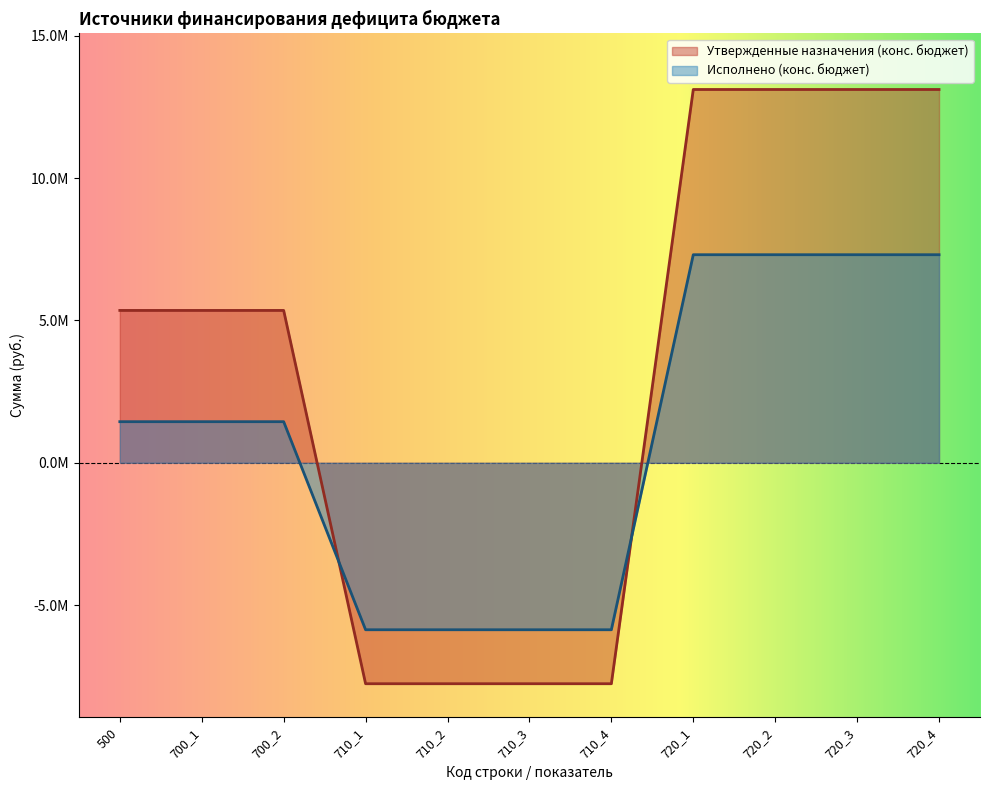

What is the smallest value displayed?

-7759400.0